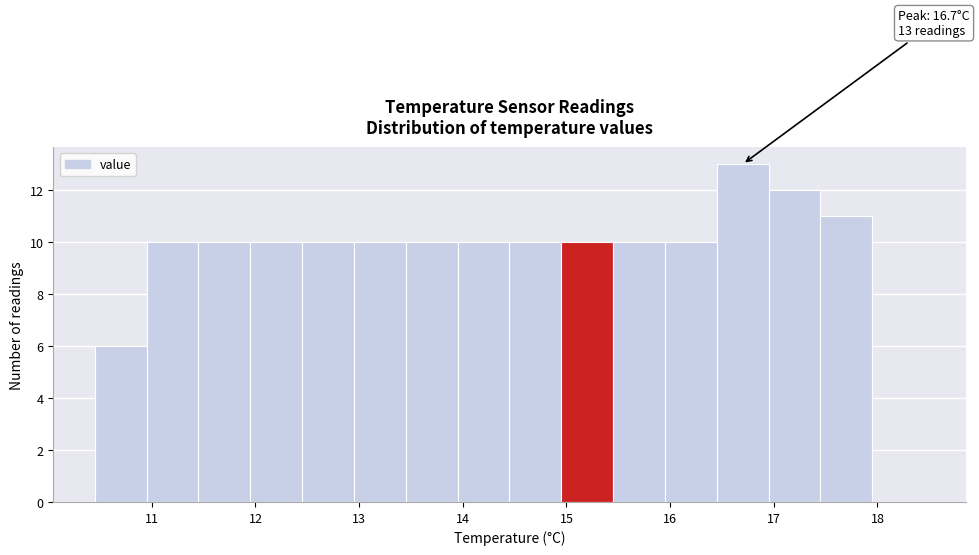

Which range on the x-axis has the tallest bar?

16.45 to 16.95